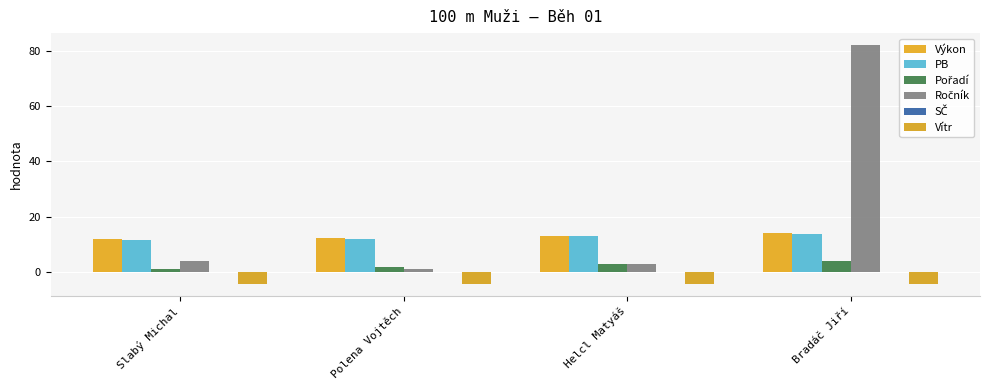

What is the label of the 3rd bar from the left?

Helcl Matyáš